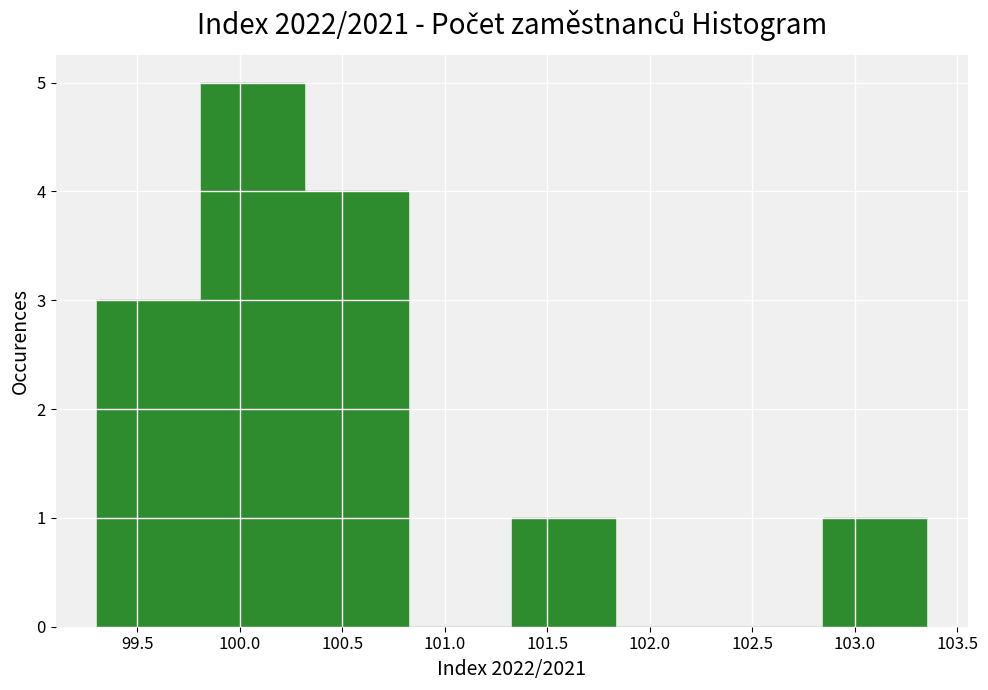

Over which range of the x-axis is the bar tallest?

99.80 to 100.30